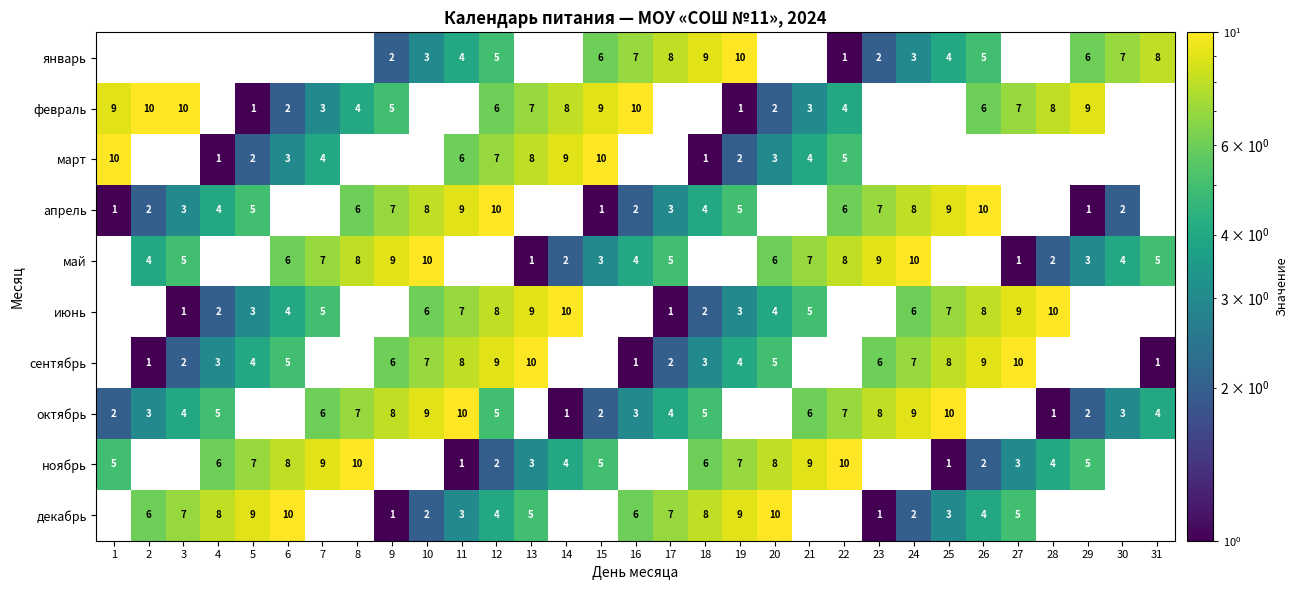

The декабрь series shows 2 at 25. True or false?

False